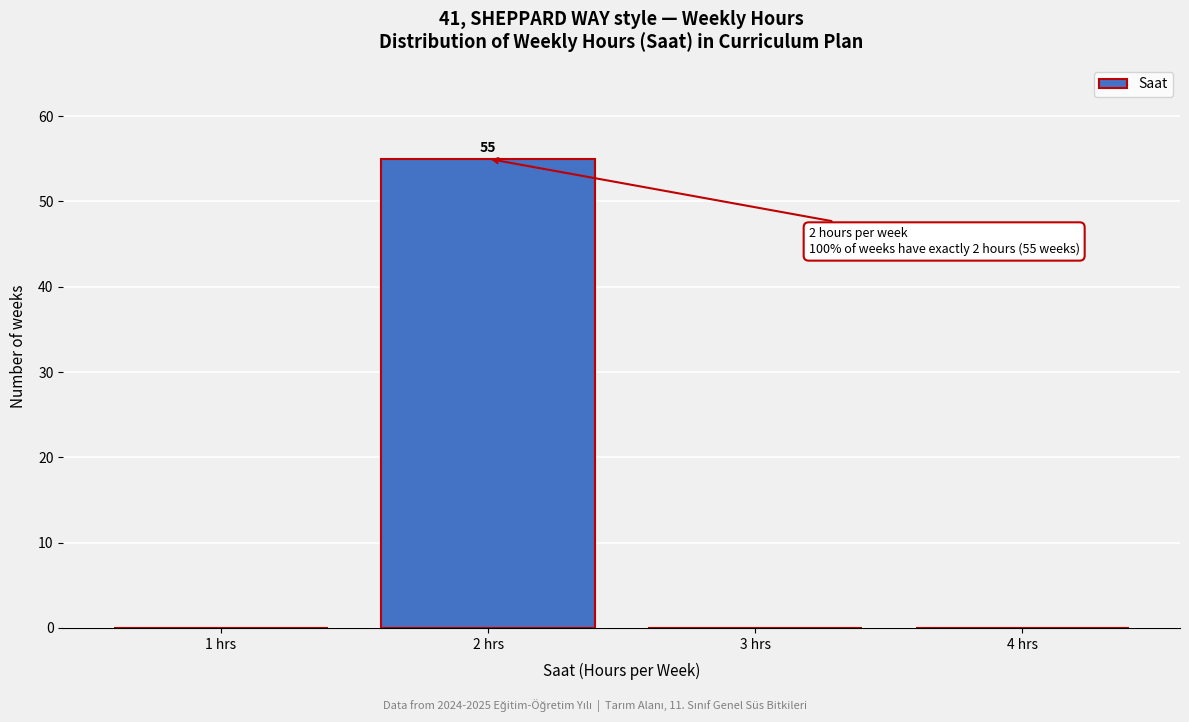

Reading left to right, transcribe all the data shown in this chart.

1 hrs=0	2 hrs=55	3 hrs=0	4 hrs=0